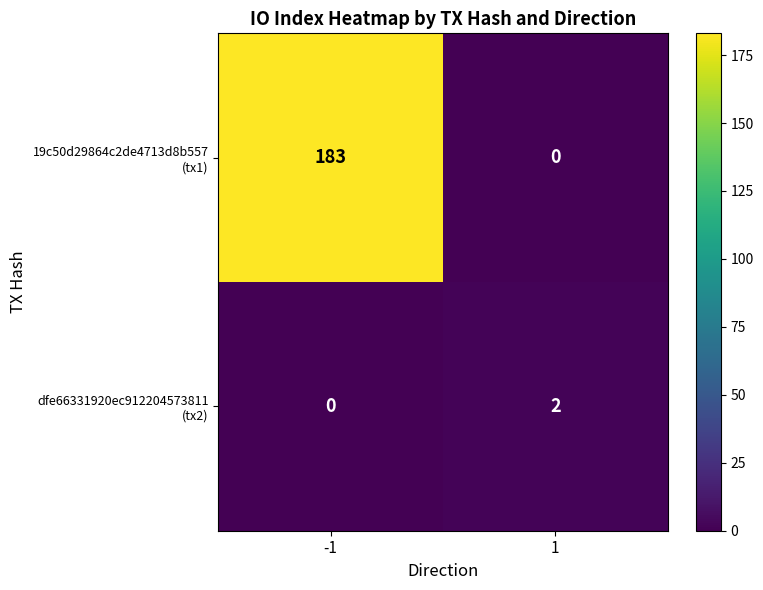

What is the total value across all series at -1?

183